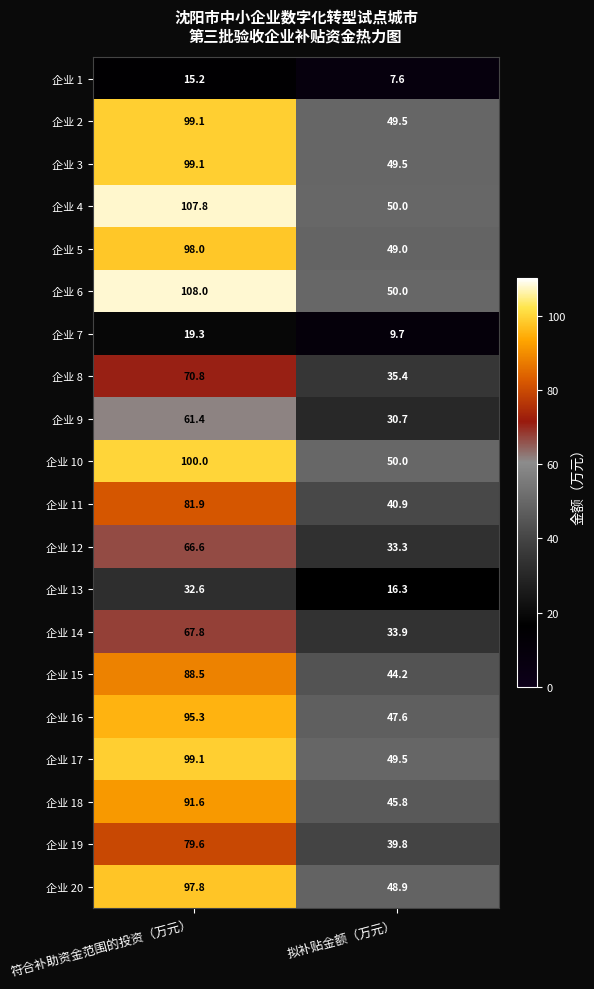

At which label is 企业 11 closest to 61?

拟补贴金额（万元）